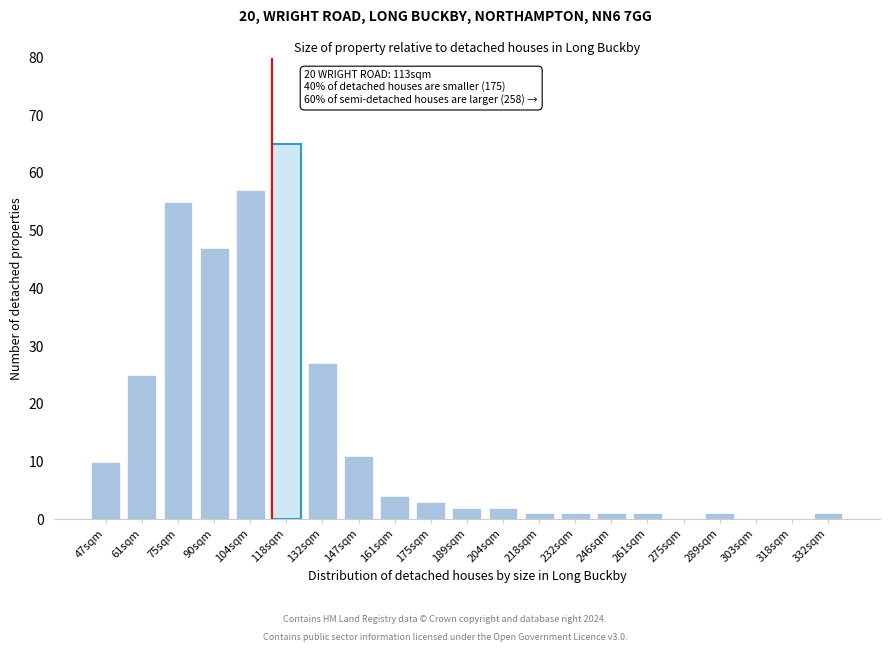

Reading left to right, extract all data points from this chart.

47sqm=10	61sqm=25	75sqm=55	90sqm=47	104sqm=57	118sqm=65	132sqm=27	147sqm=11	161sqm=4	175sqm=3	189sqm=2	204sqm=2	218sqm=1	232sqm=1	246sqm=1	261sqm=1	275sqm=0	289sqm=1	303sqm=0	318sqm=0	332sqm=1